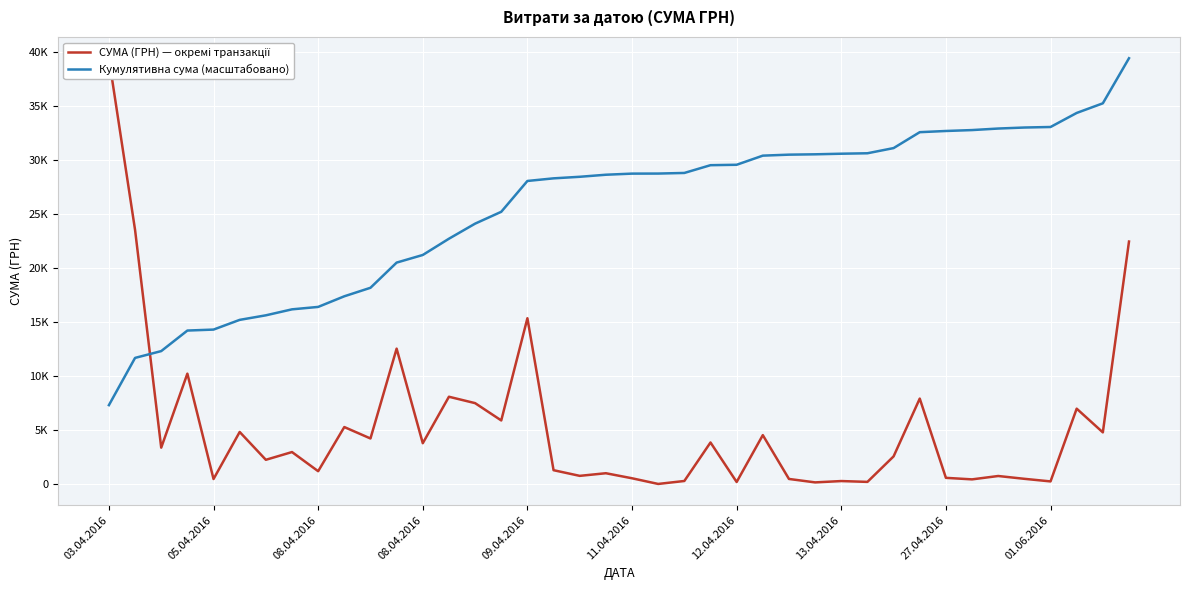

What is the average value of the Кумулятивна сума (масштабовано) series?

25512.6